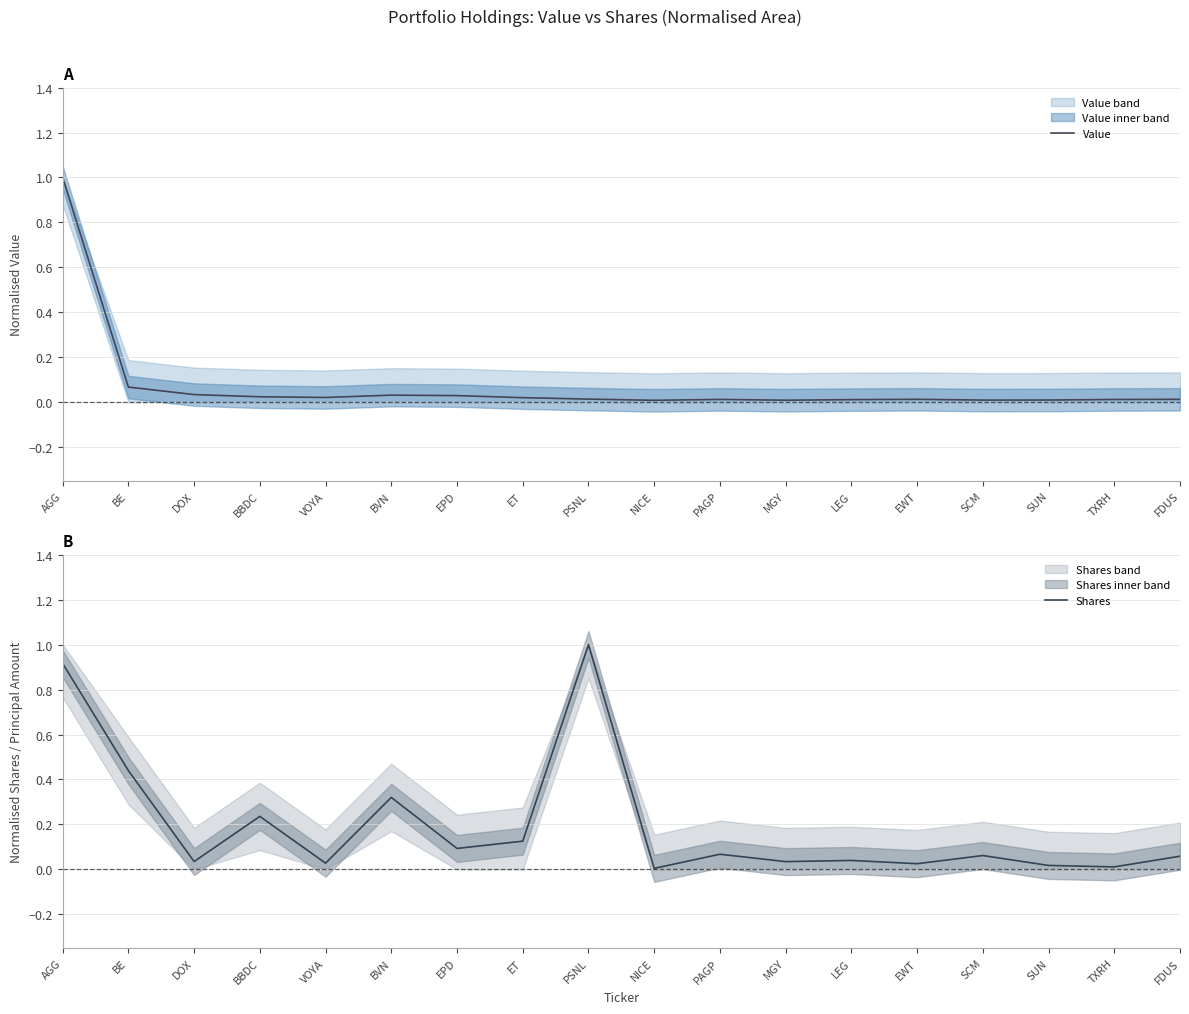

Reading right to left, list all the values displayed in this chart.

Value: 0.0	0.0	0.0	0.0	0.0	0.0	0.0	0.0	0.0	0.0	0.0	0.0	0.0	0.0	0.0	0.0	0.1	1.0
Shares: 0.1	0.0	0.0	0.1	0.0	0.0	0.0	0.1	0.0	1.0	0.1	0.1	0.3	0.0	0.2	0.0	0.4	0.9